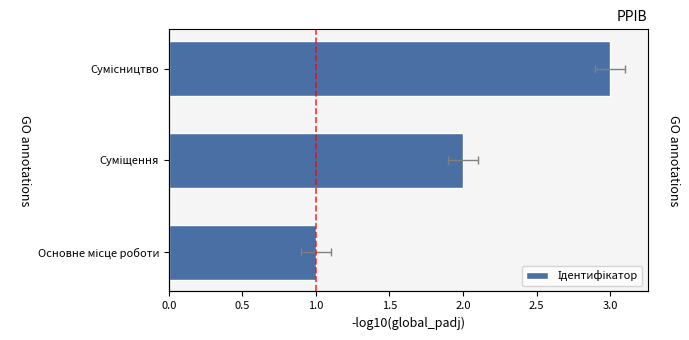

How many distinct data groups are displayed?

1